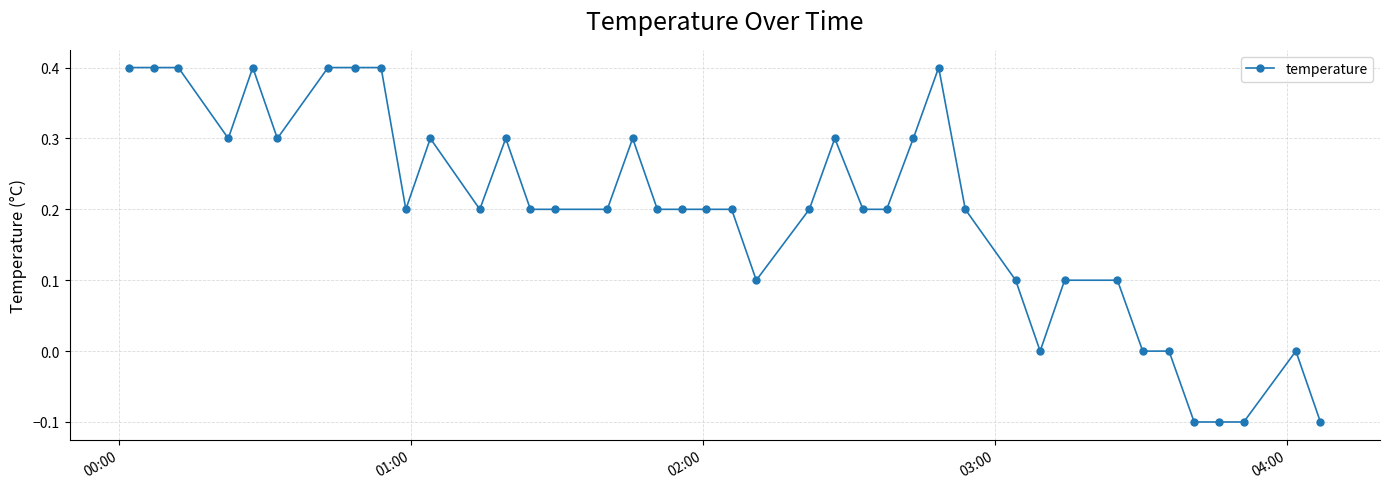

What is the maximum value shown in the chart?

0.4